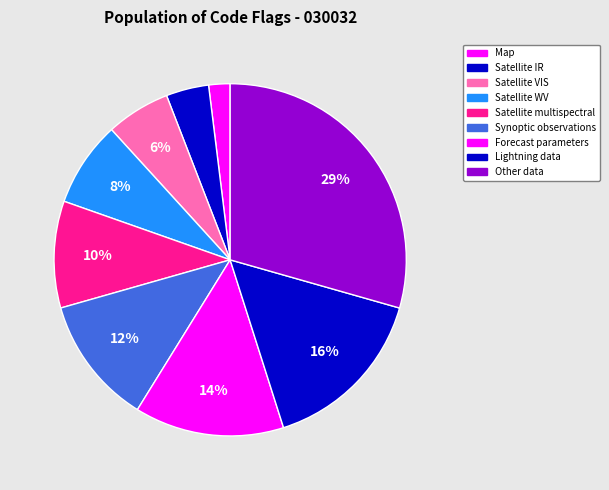

How many slices are in this pie chart?

9